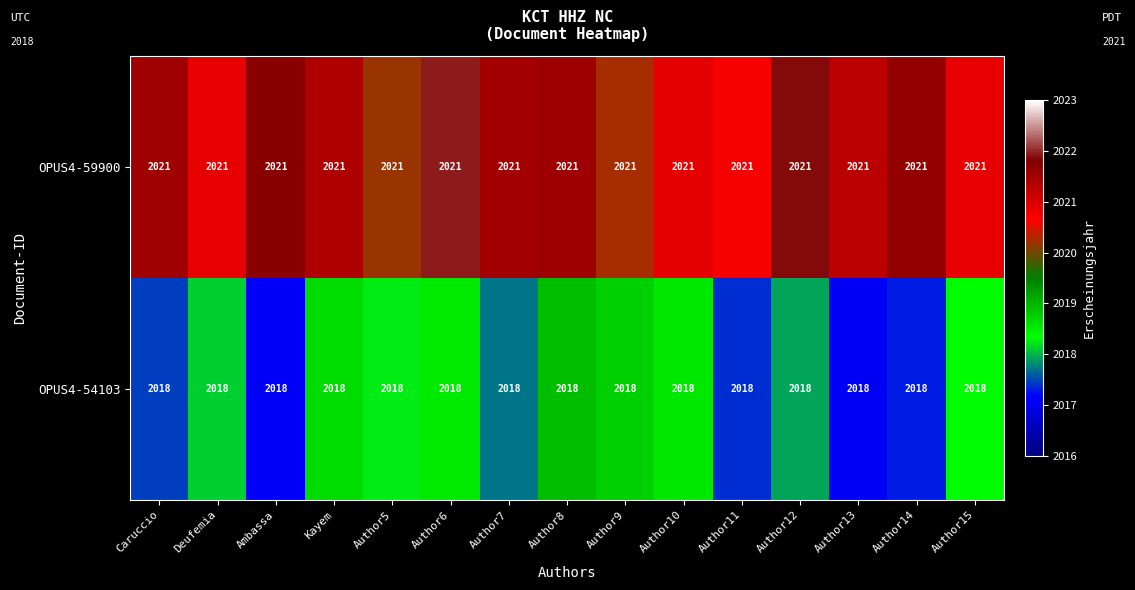

Rank the series by their average value, from highest to lowest.

OPUS4-59900, OPUS4-54103